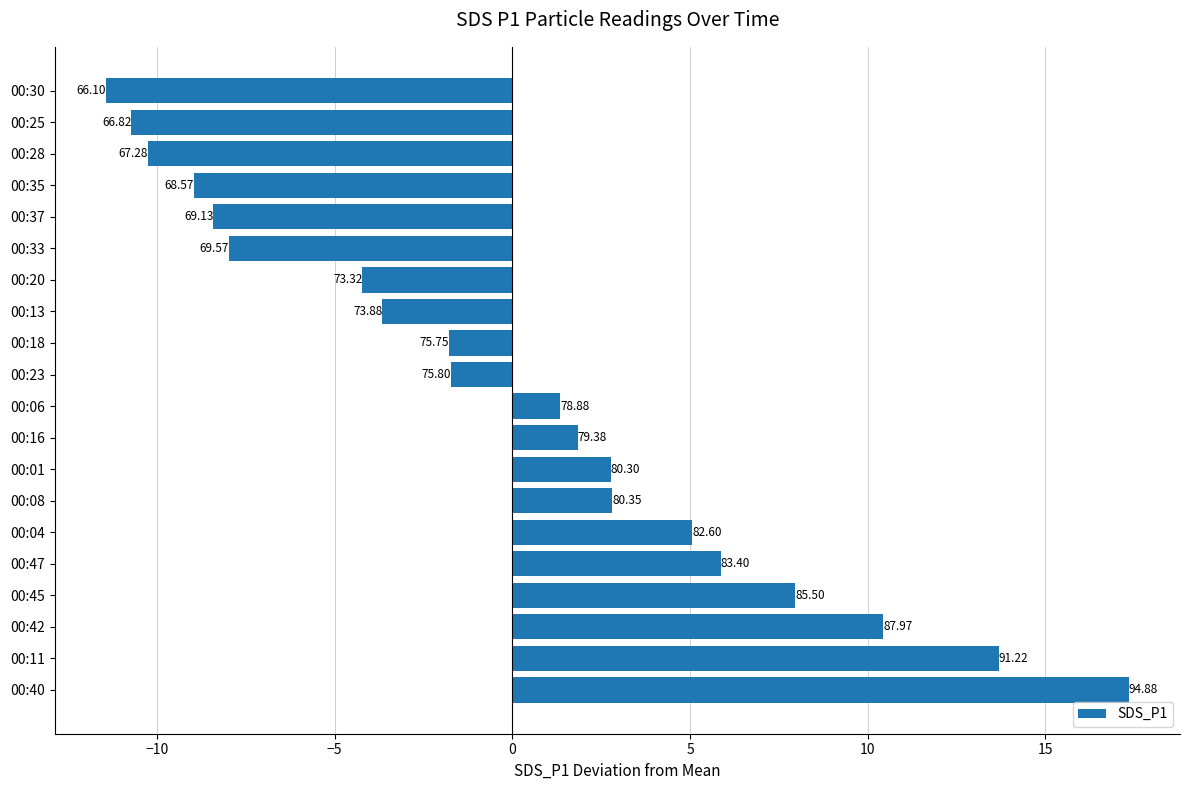

How many bars are there in total?

20